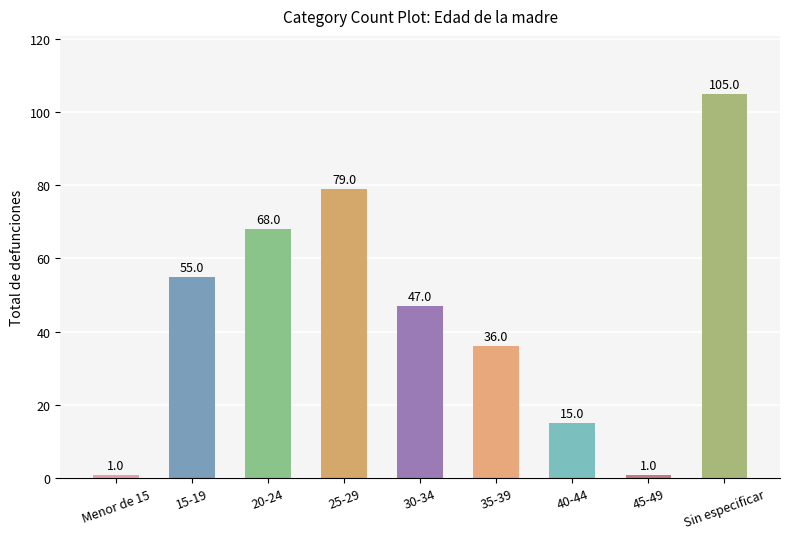

What is the change in value from 15-19 to 35-39?

-19